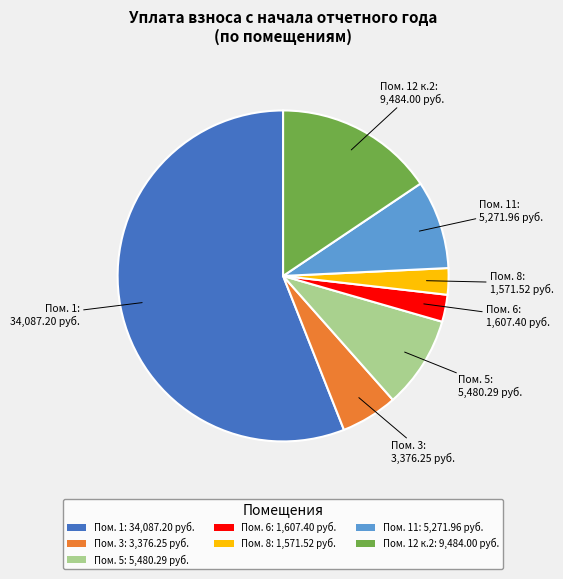

Which category has the biggest portion of the pie?

Пом. 1: 34,087.20 руб.